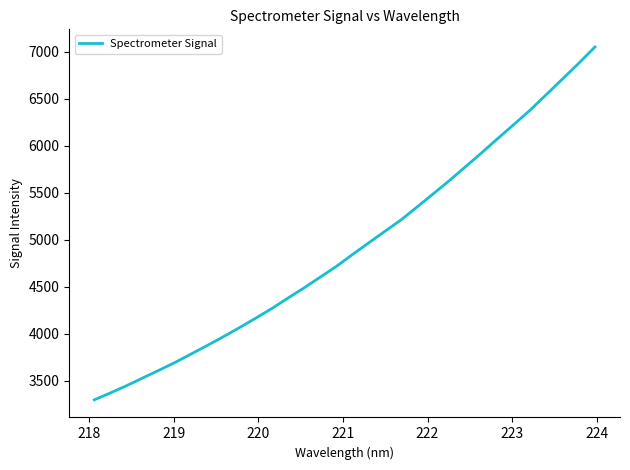

What is the smallest value displayed?

3296.7